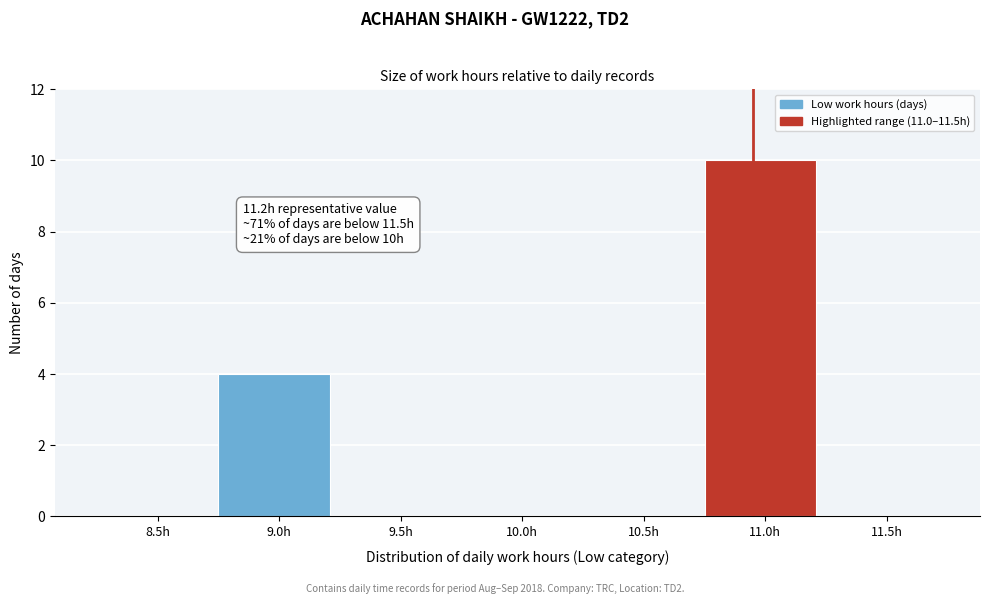

What is the maximum value shown in the chart?

10